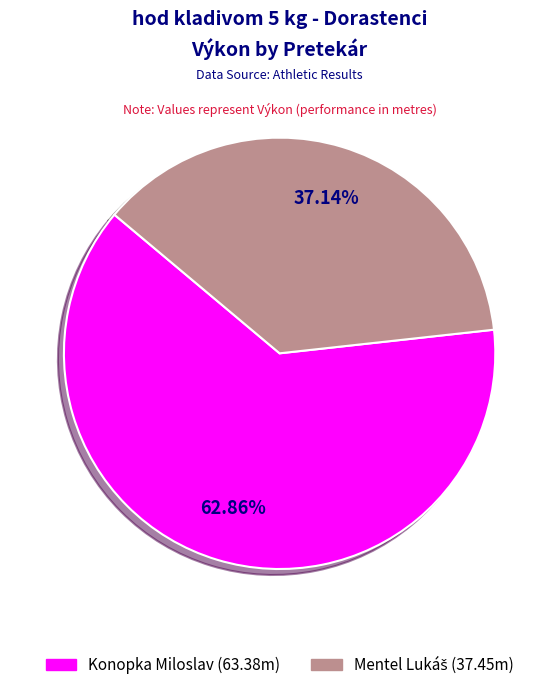

How many segments does this pie chart have?

2